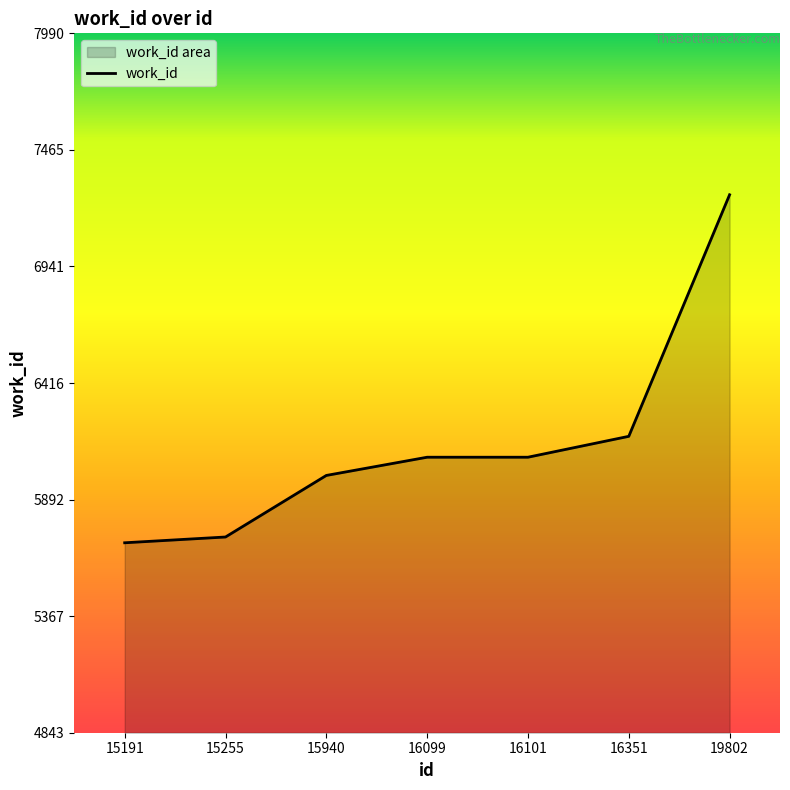

How many lines are shown in the chart?

1